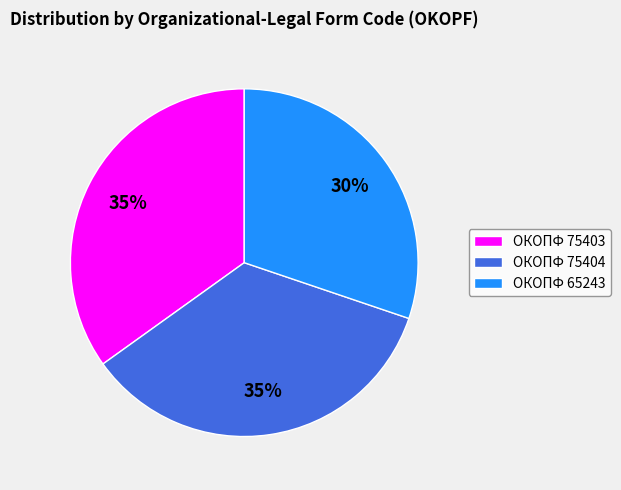

Is it true that ОКОПФ 75403 is 35% of the pie?

True